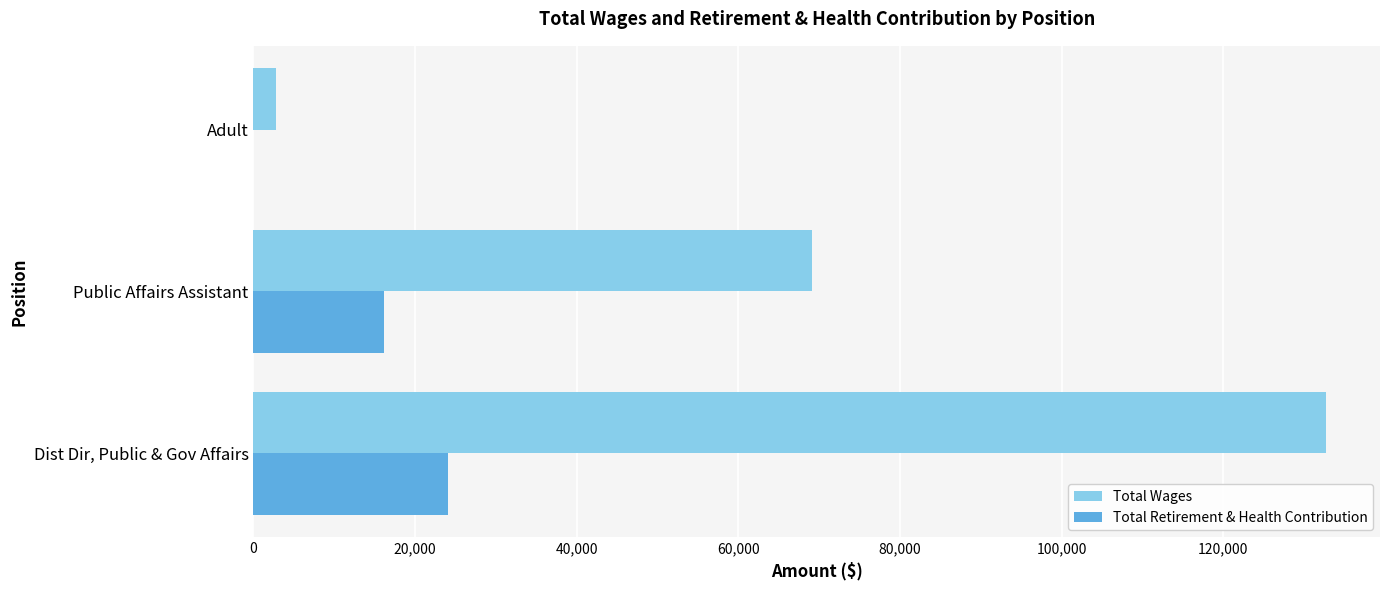

At which category is the sum across all series the highest?

Dist Dir, Public & Gov Affairs